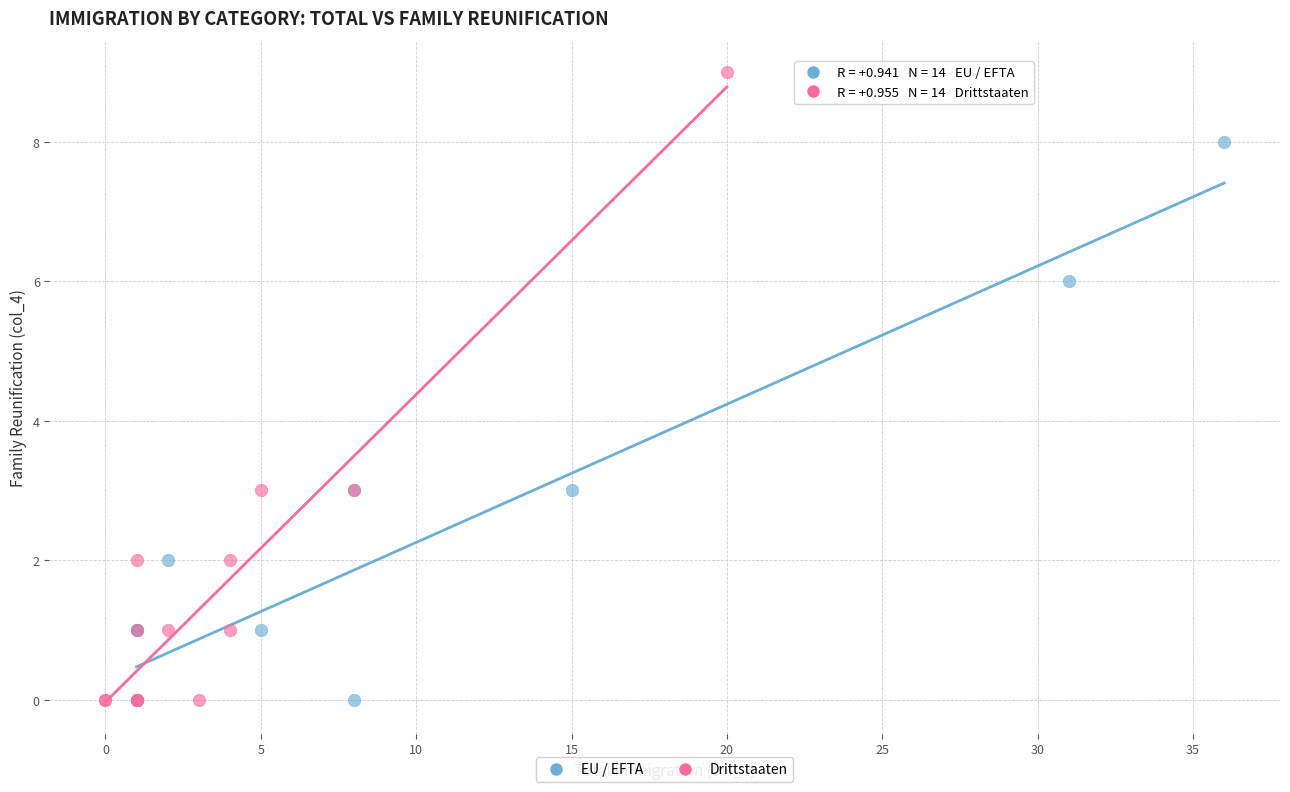

Which series has the largest Y range (max minus min)?

Drittstaaten